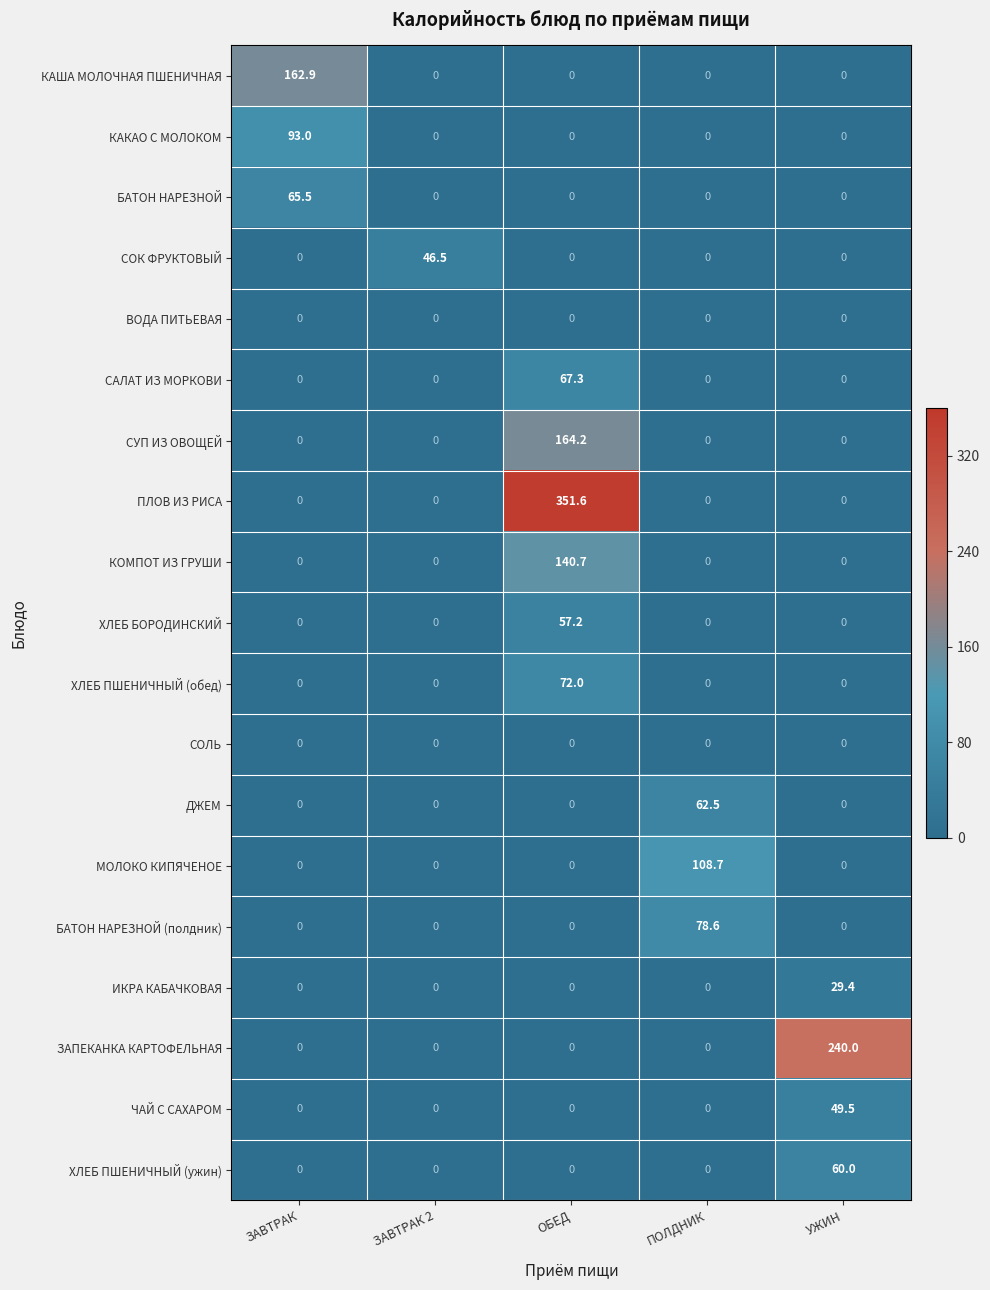

How many data points does each series have?

5